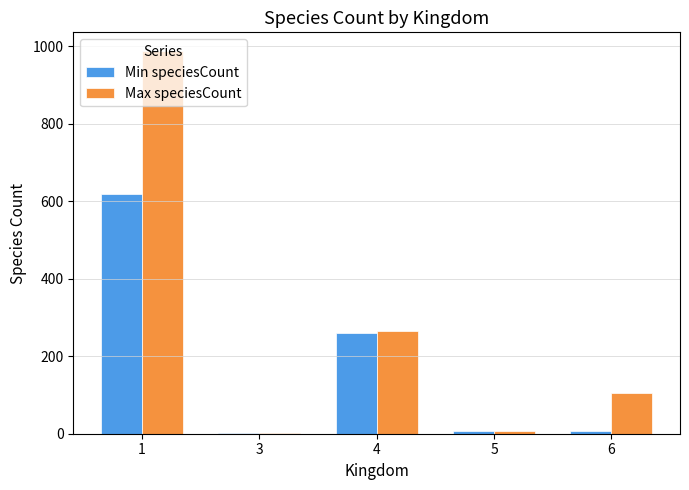

At which label does Max speciesCount reach its peak?

1